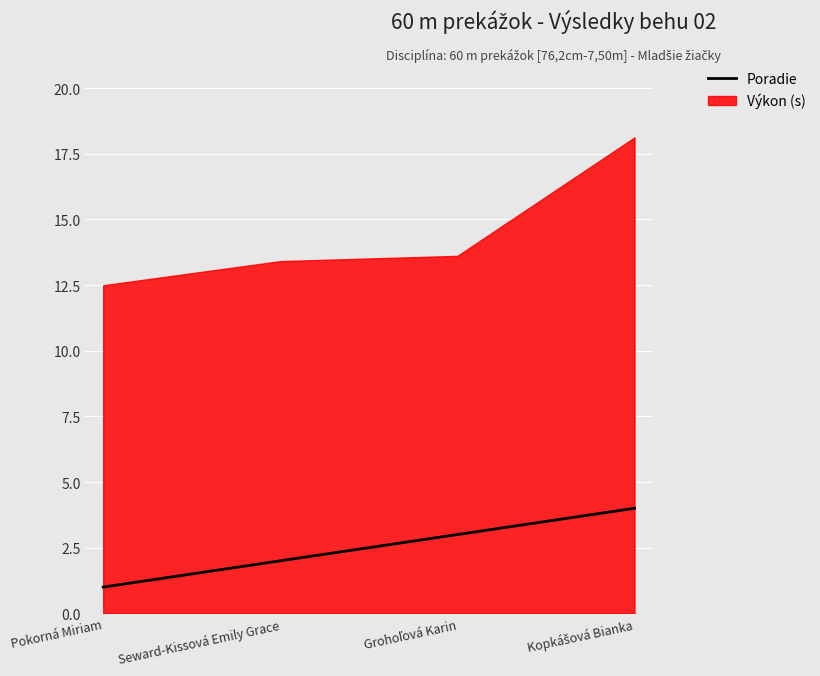

What is the difference between the maximum and minimum values?

3